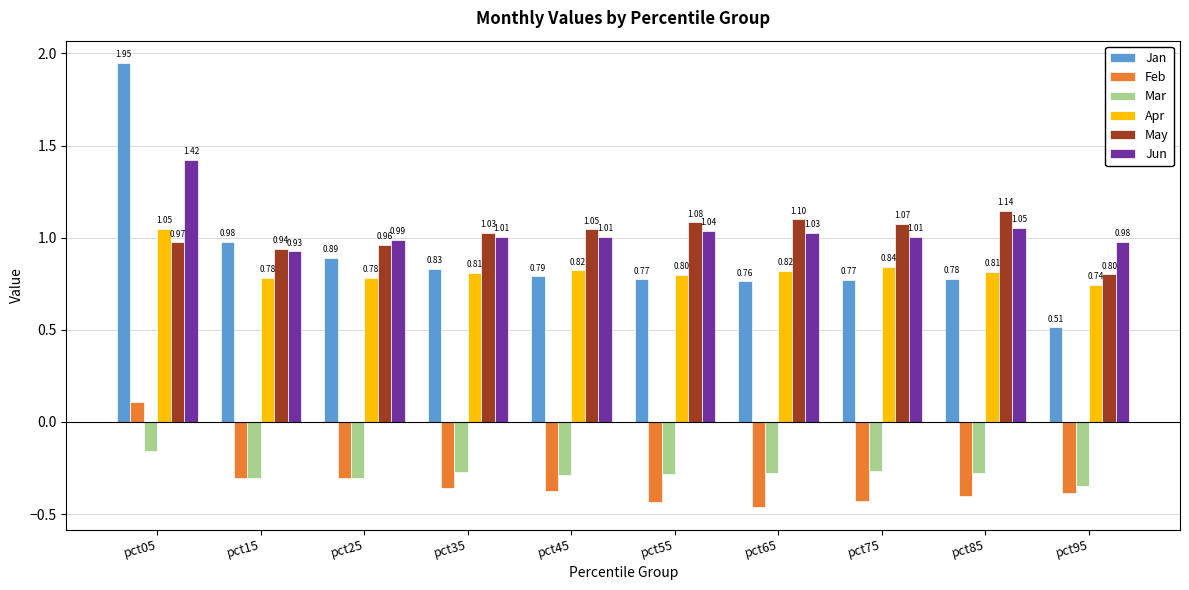

What is the sum of all Jan values?

9.0